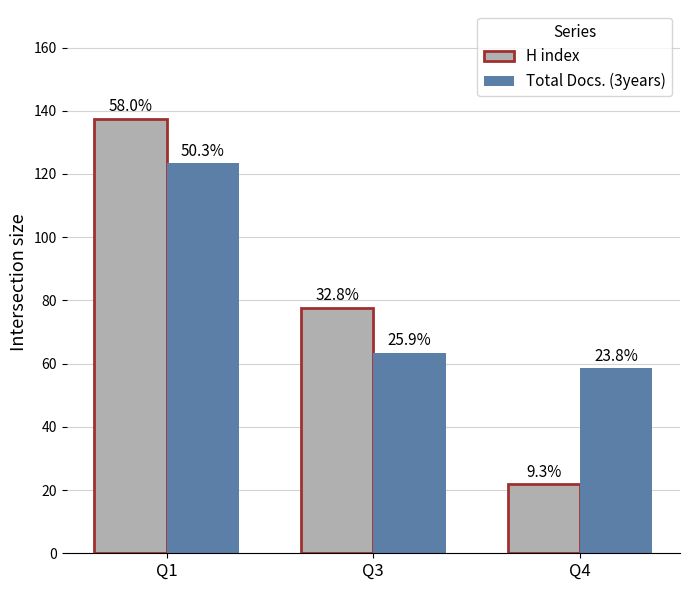

What is the minimum value for H index?

22.0